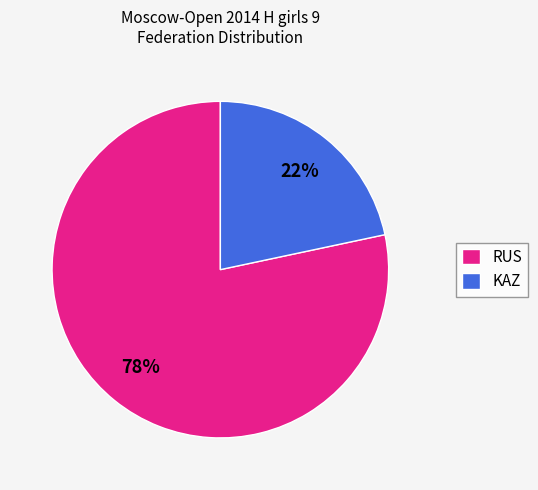

Which category has the smallest portion of the pie?

KAZ